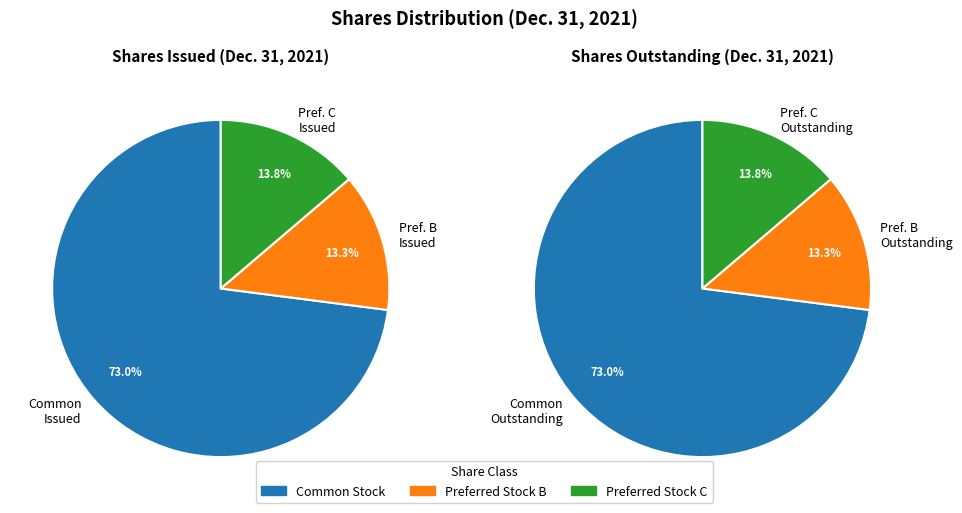

Rank the categories by value from lowest to highest.

Preferred Stock B, shares issued, Preferred Stock B, shares outstanding, Preferred Stock C, shares issued, Preferred Stock C, shares outstanding, Common stock, shares issued, Common stock, shares outstanding